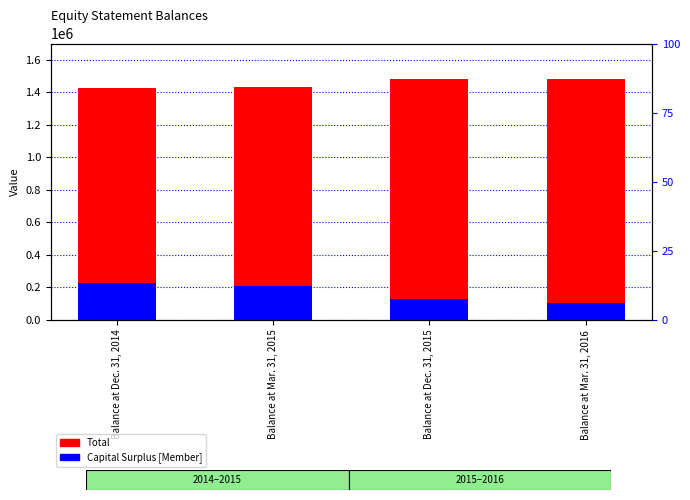

At Balance at Dec. 31, 2014, list the series in order from smallest to largest.

Capital Surplus [Member], Total